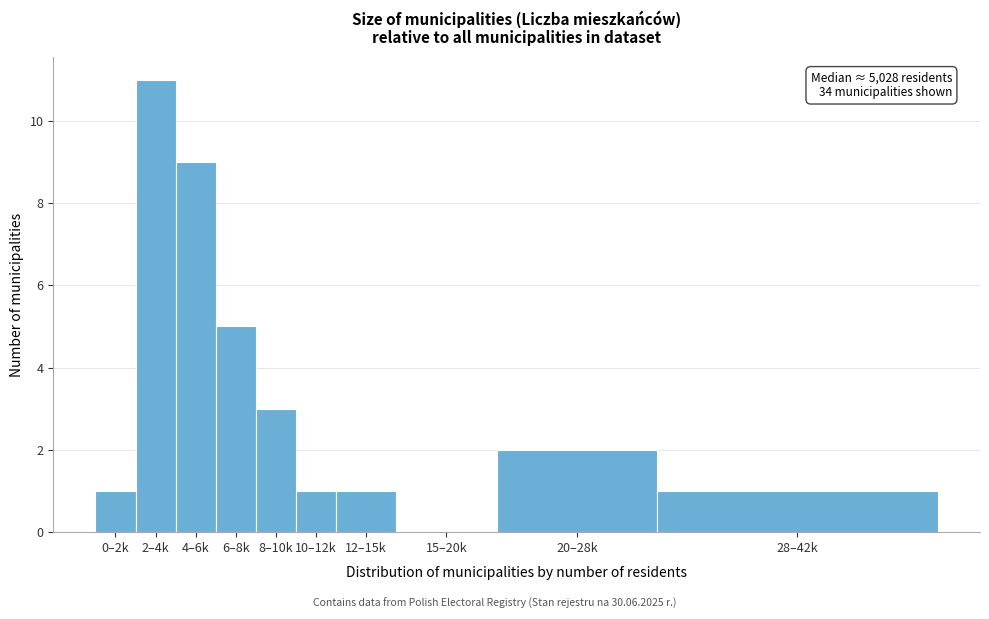

Reading left to right, list all the values displayed in this chart.

0–2k=1	2–4k=11	4–6k=9	6–8k=5	8–10k=3	10–12k=1	12–15k=1	15–20k=0	20–28k=2	28–42k=1